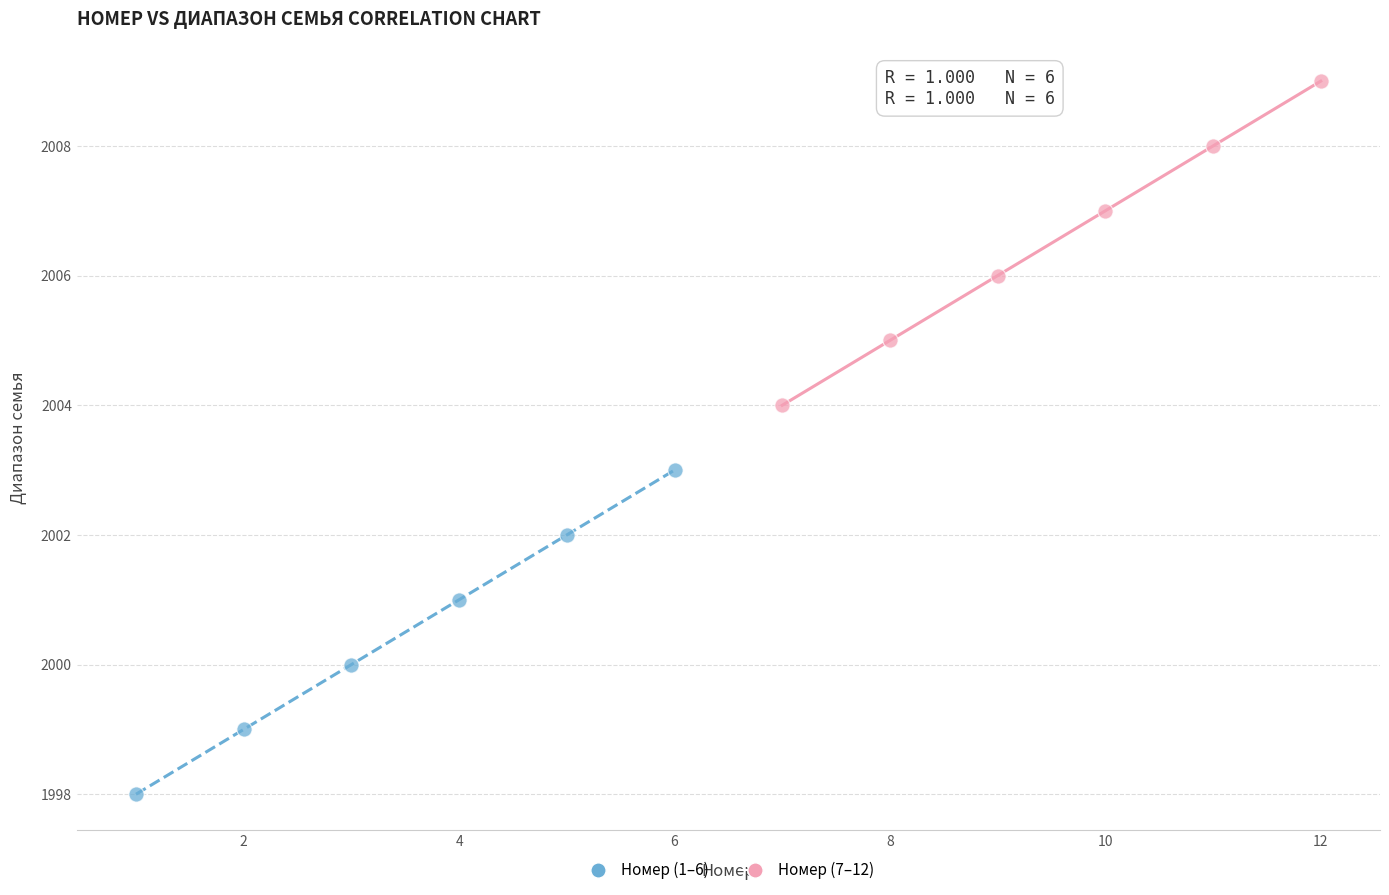

Which series reaches the minimum Y coordinate?

Номер (1–6)